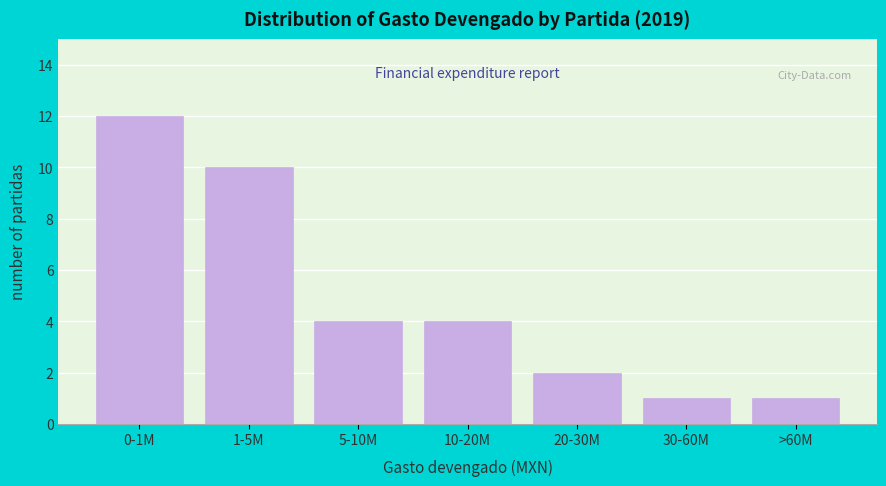

Reading left to right, what are all the values shown in this chart?

0-1M=12	1-5M=10	5-10M=4	10-20M=4	20-30M=2	30-60M=1	>60M=1